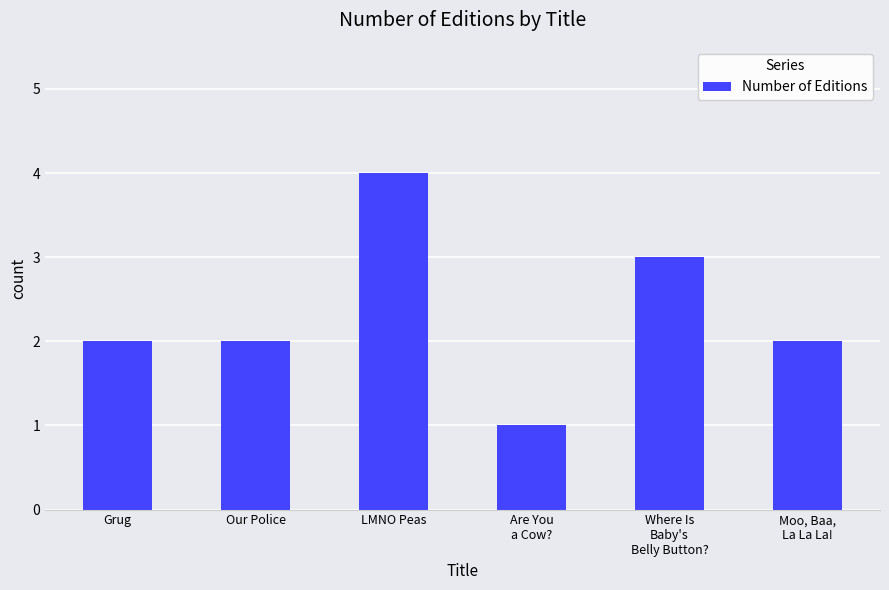

What is the difference between the second highest and second lowest values?

1